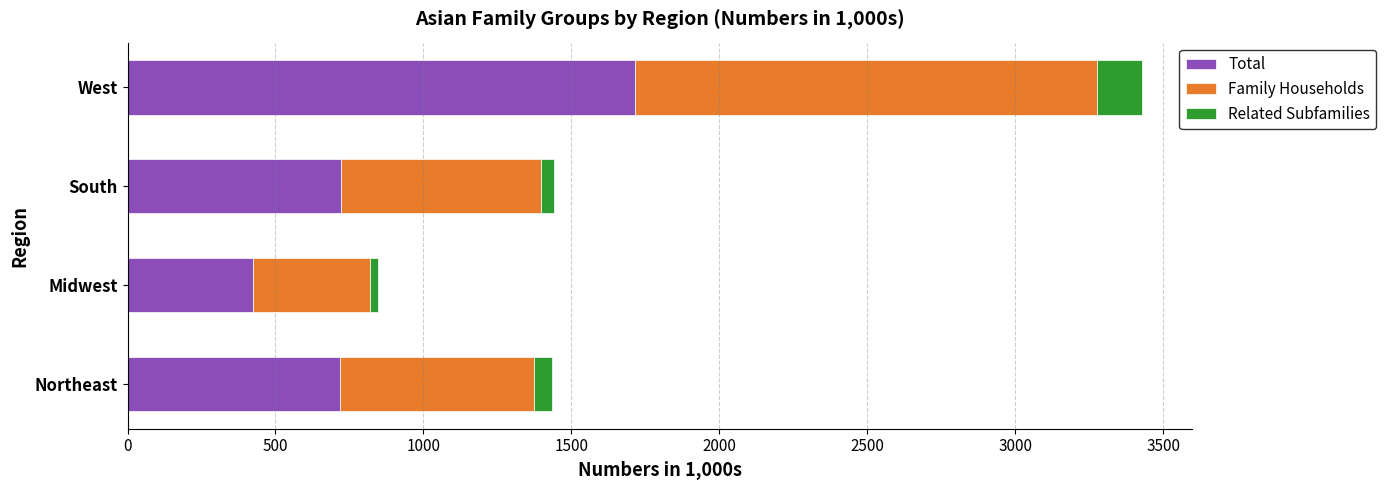

What is the average value of the Total series?

895